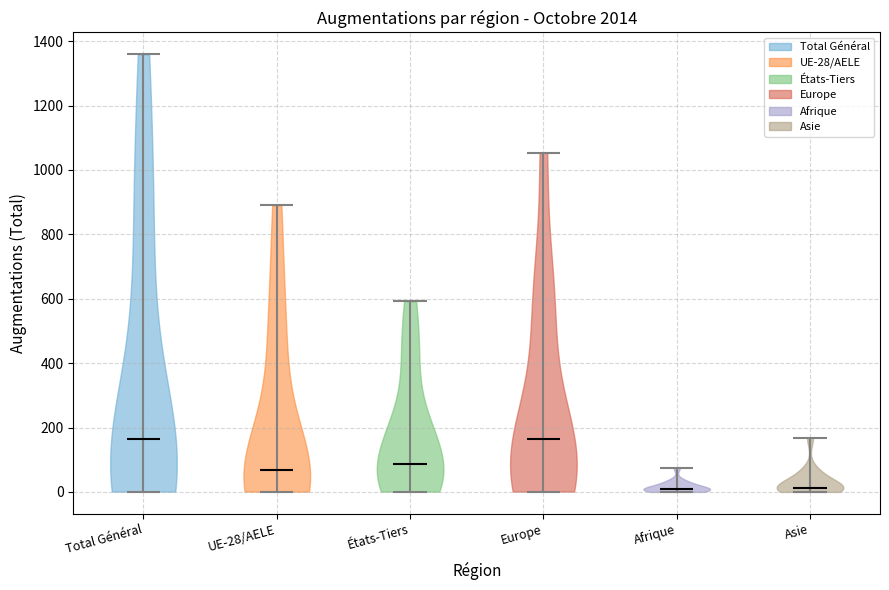

Reading left to right, read every violin against the y-axis: where its median line is, and the lowest and highest points it reaches. The values are not printed on the chart, so give them approximately, as read against the axis.

Total Général: median line 160, lowest point 0, highest point 1360
UE-28/AELE: median line 60, lowest point 0, highest point 900
États-Tiers: median line 80, lowest point 0, highest point 600
Europe: median line 160, lowest point 0, highest point 1060
Afrique: median line 0, lowest point 0, highest point 80
Asie: median line 20, lowest point 0, highest point 160